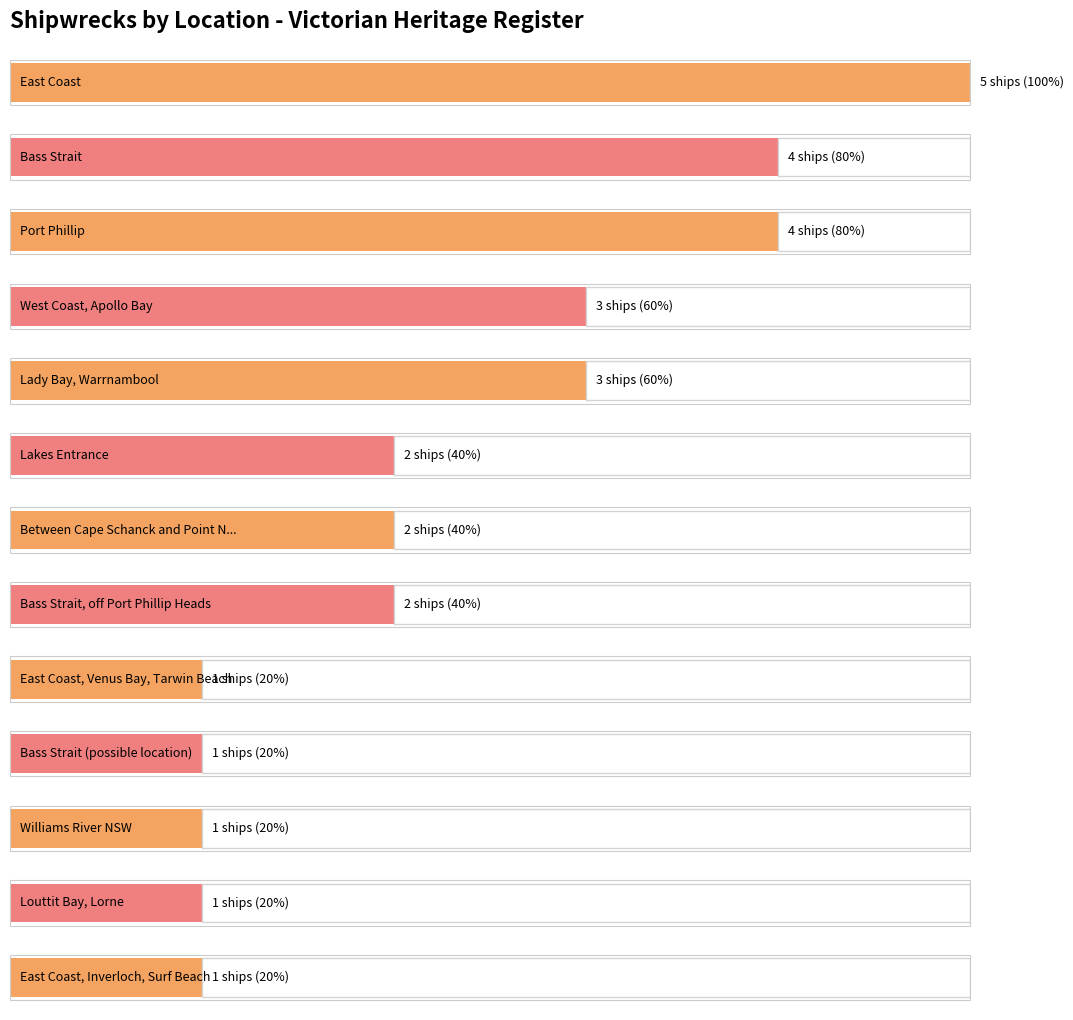

Are the bars horizontal?

Yes